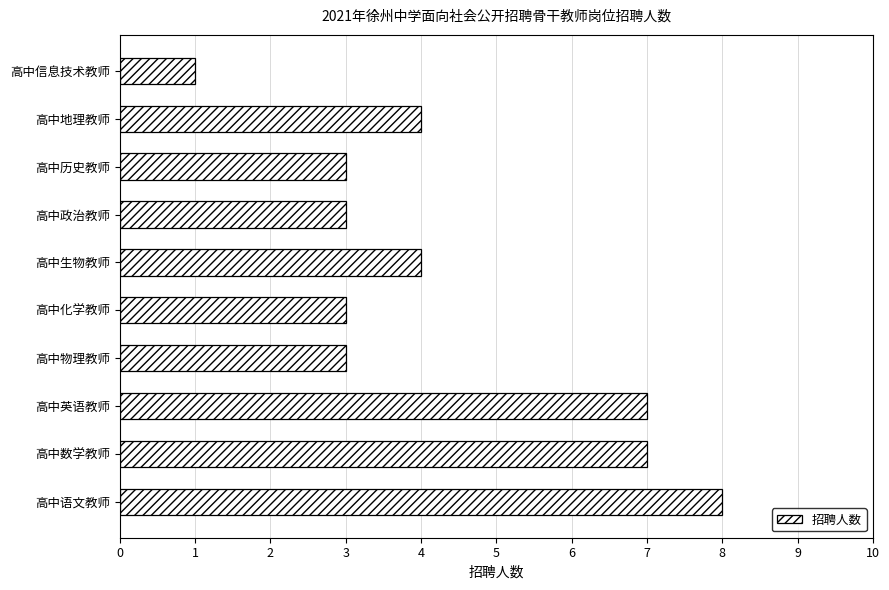

Approximately how many times larger is the value at 高中英语教师 compared to 高中数学教师?

1.0